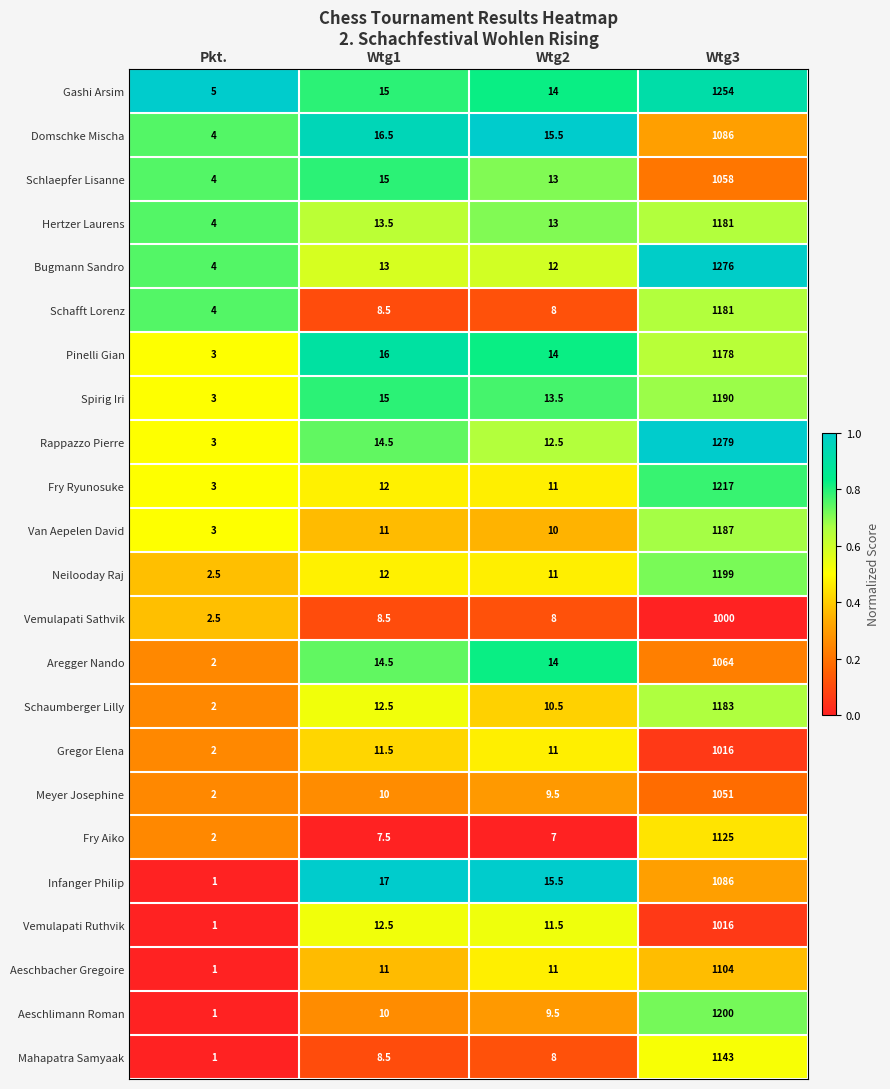

Is it true that Meyer Josephine equals 387.7 at Wtg3?

False